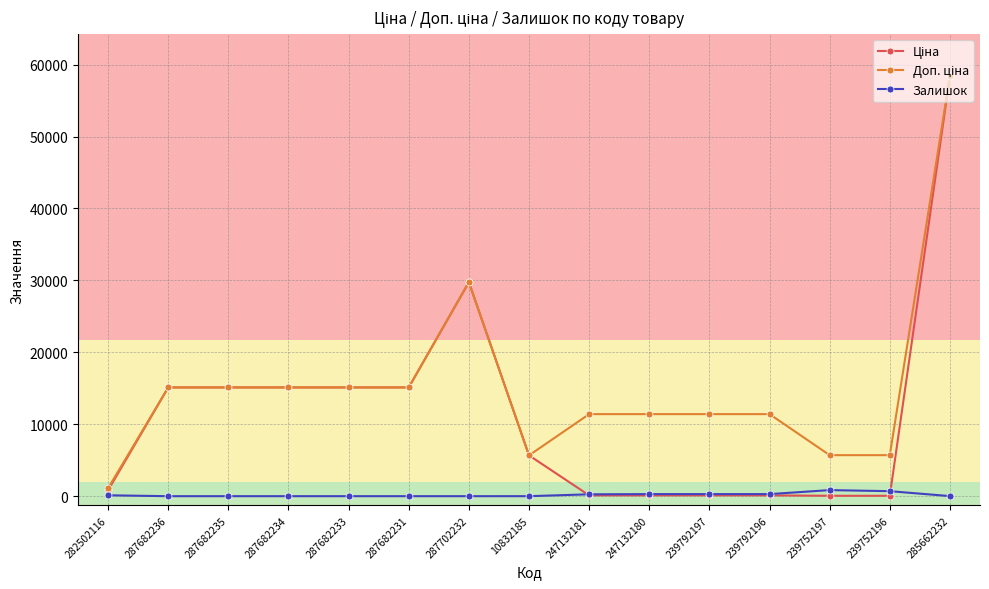

At which category does the chart reach its peak across all series?

285662232